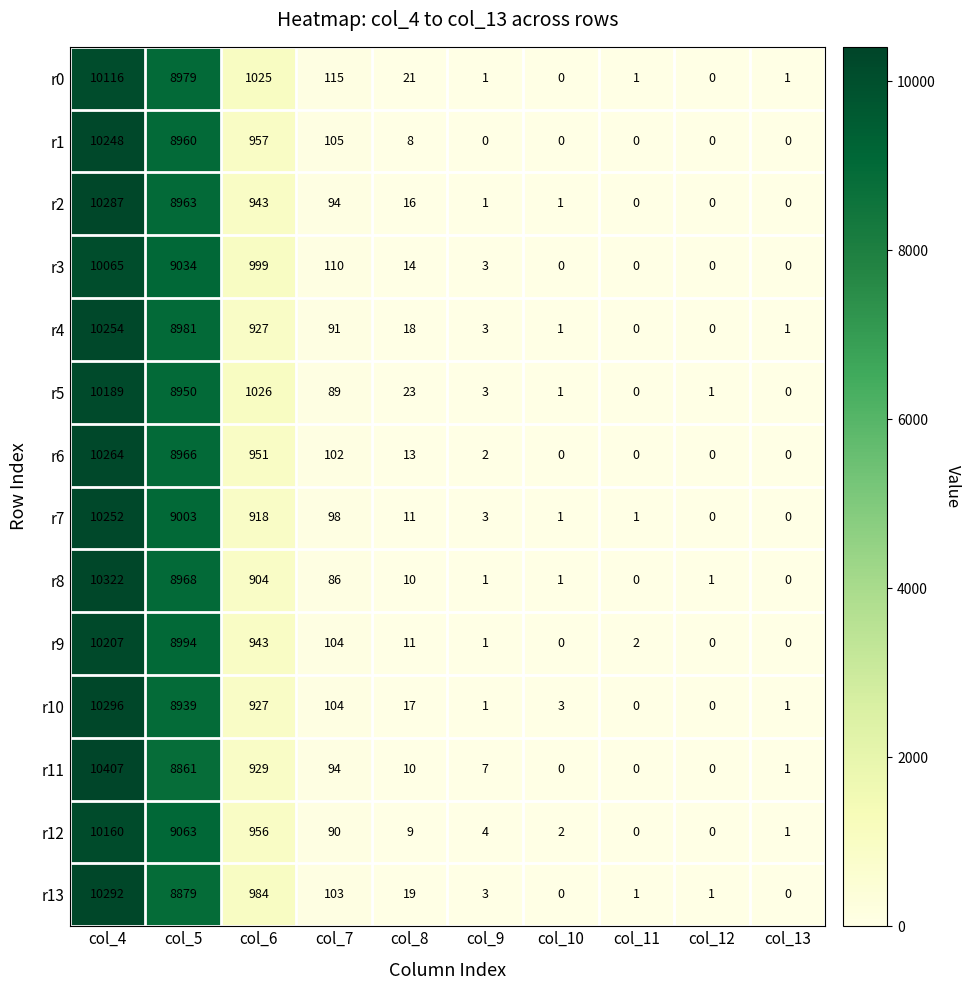

What is the sum of all r11 values?

20309